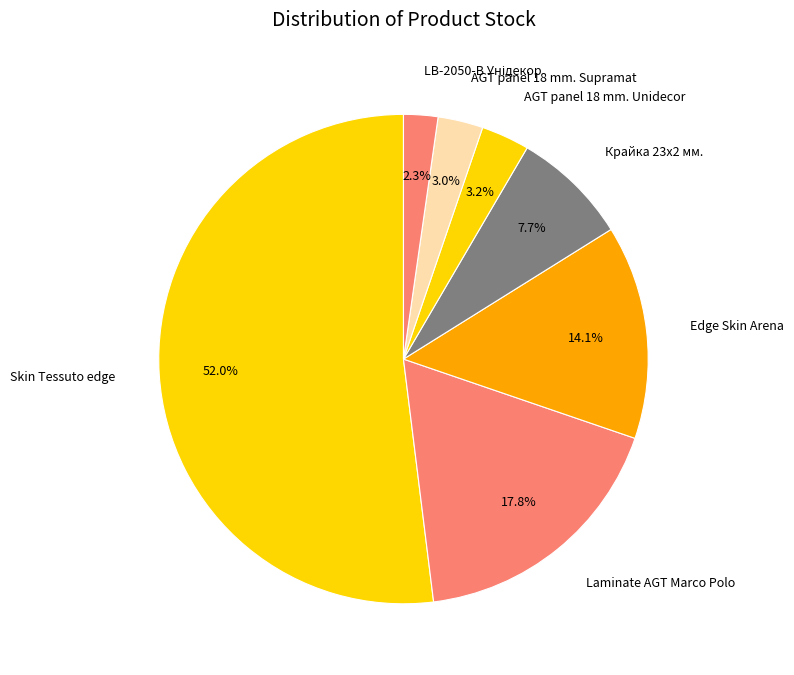

How many segments does this pie chart have?

7